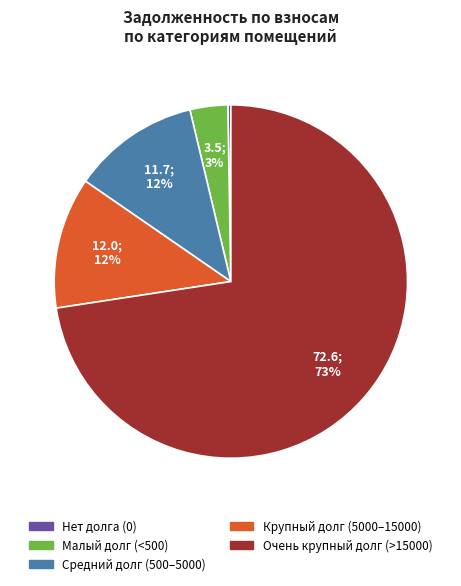

Is there a majority slice in this chart?

Yes